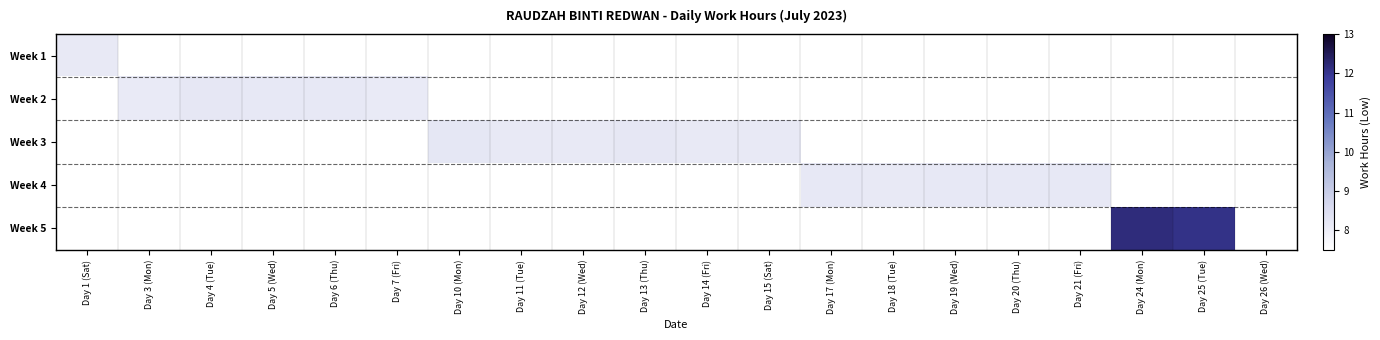

Which series has the largest total across all categories?

Week 3